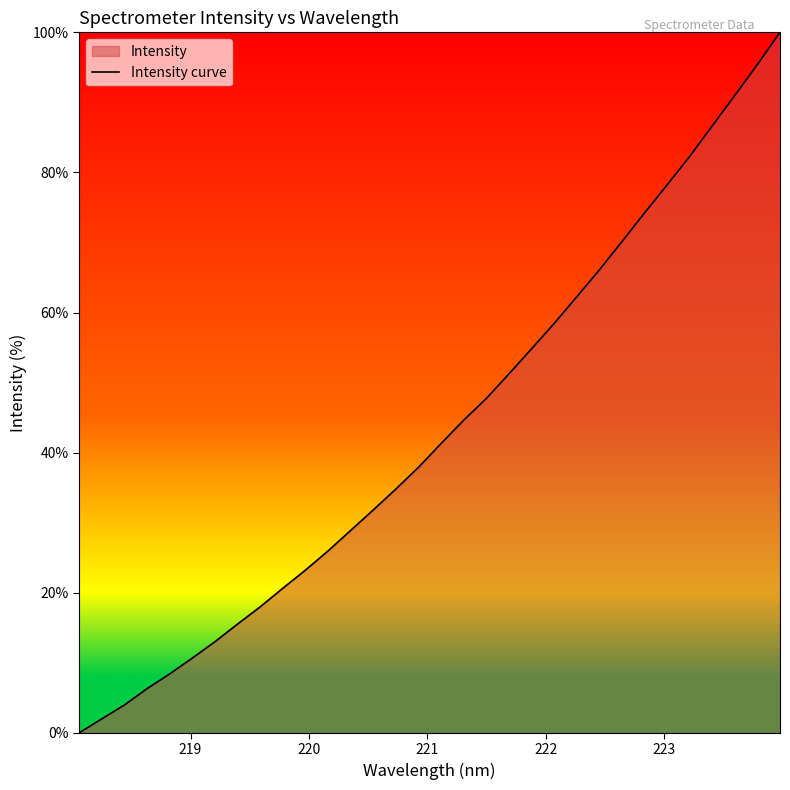

What is the maximum value shown in the chart?

100.0